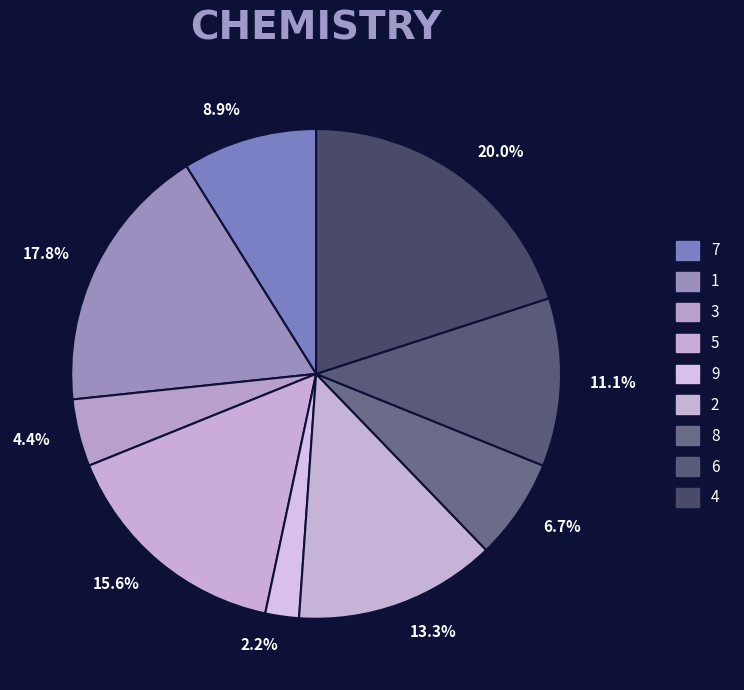

How many segments does this pie chart have?

9